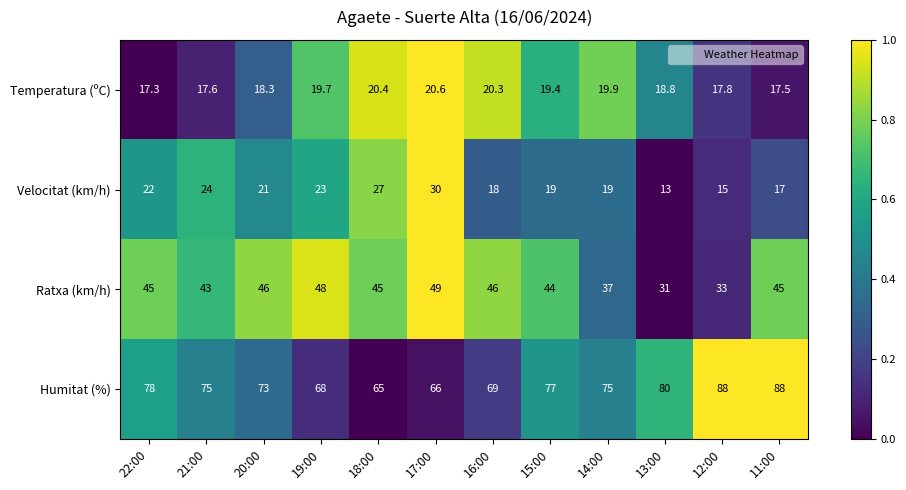

Is it true that Humitat (%) equals 21.8 at 11:00?

False